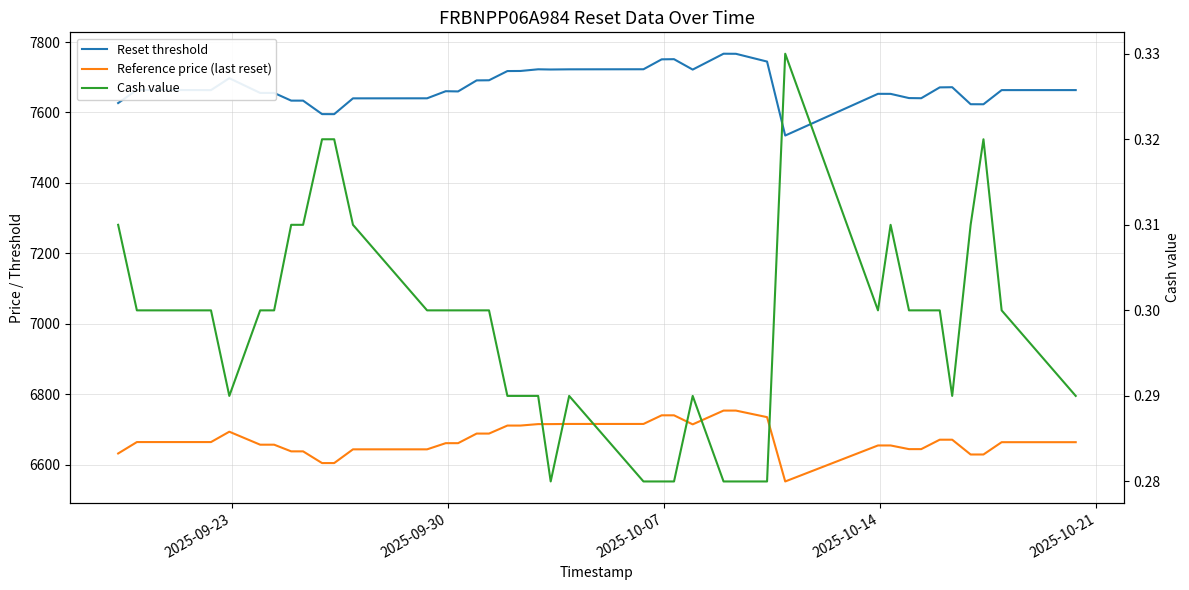

How many interior local peaks does the Cash value series have?

5